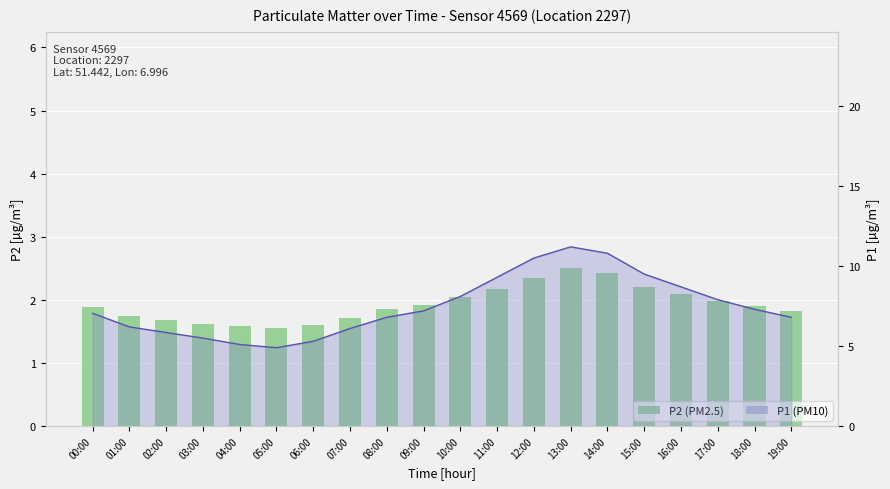

True or false: the data shows 1.8 at 19:00.

True